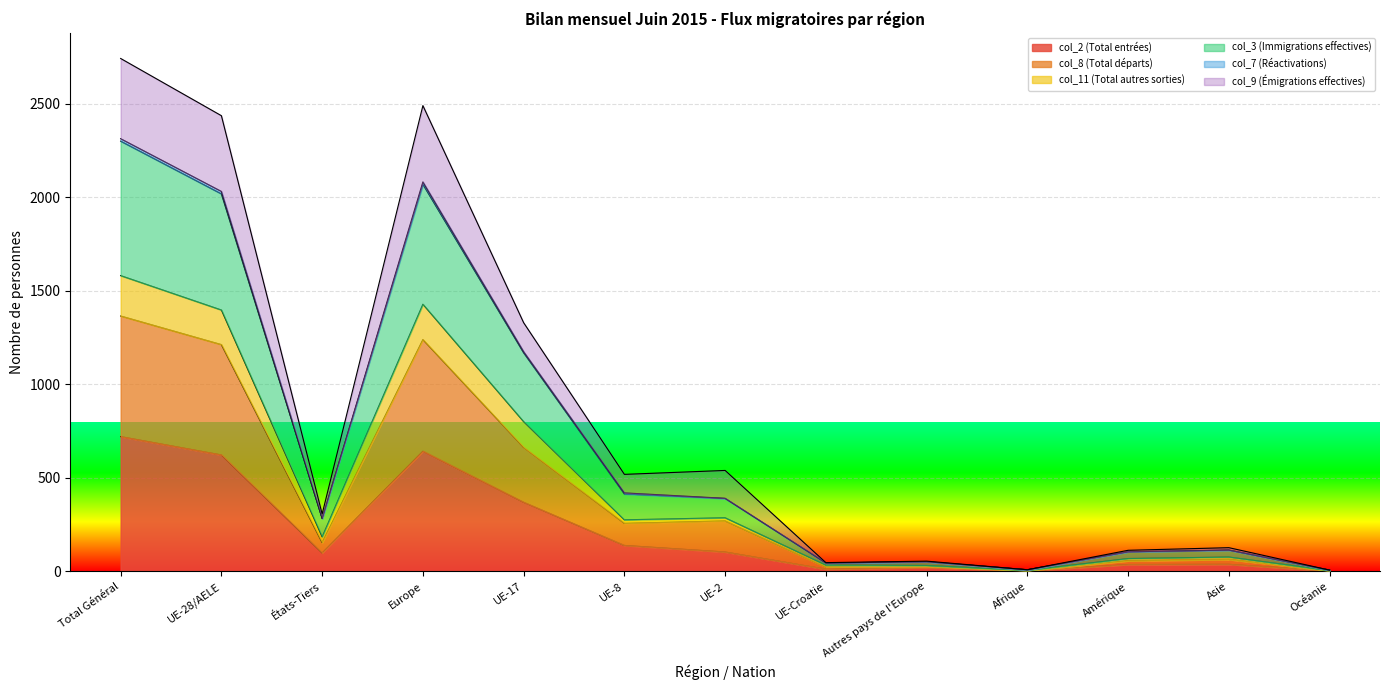

At which label does col_2 (Total entrées) reach its peak?

Total Général